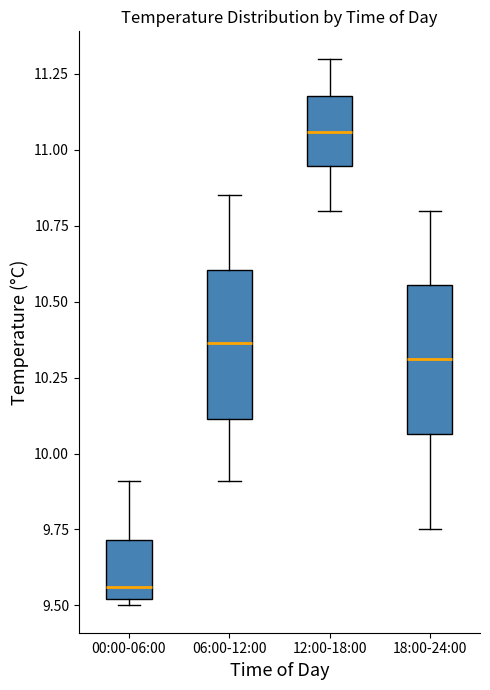

Reading left to right, read every box against the y-axis: the position of its median line, the range the box covers, and the ends of its whiskers. The values are not printed on the chart, so give them approximately, as read against the axis.

00:00-06:00: median 9.55, box 9.50 to 9.70, whiskers 9.50 (just below the box's lower edge) to 9.90
06:00-12:00: median 10.35, box 10.10 to 10.60, whiskers 9.90 to 10.85
12:00-18:00: median 11.05, box 10.95 to 11.20, whiskers 10.80 to 11.30
18:00-24:00: median 10.30, box 10.05 to 10.55, whiskers 9.75 to 10.80